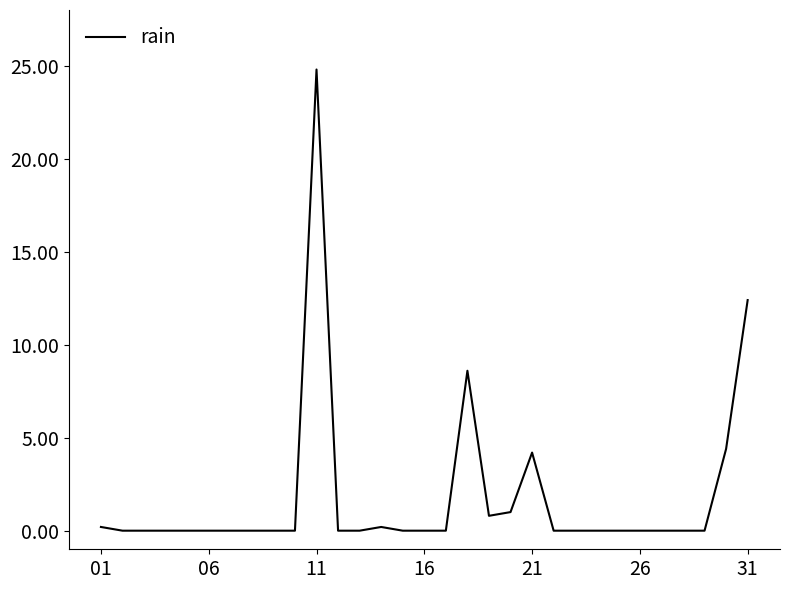

What is the greatest value displayed?

24.8